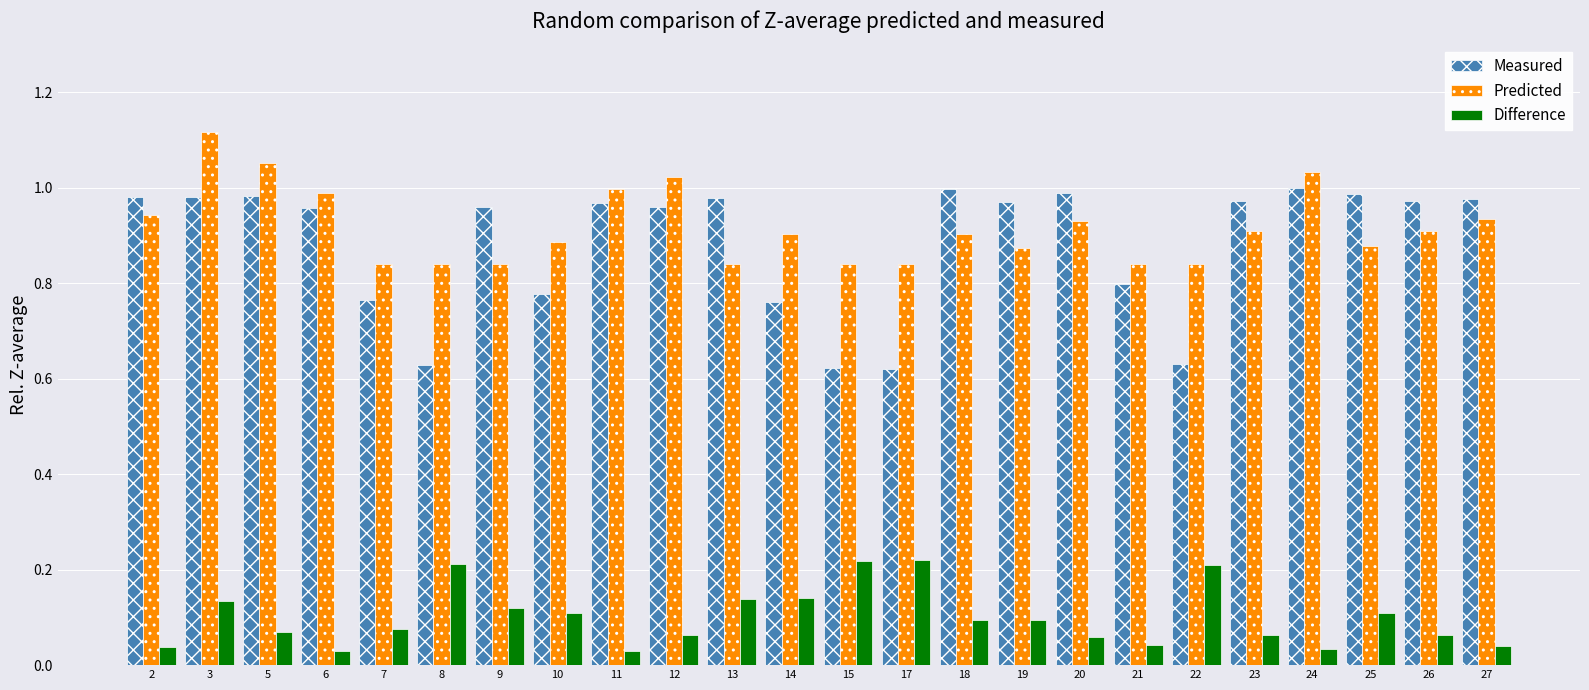

List the series in order of their peak value, highest first.

Predicted, Measured, Difference